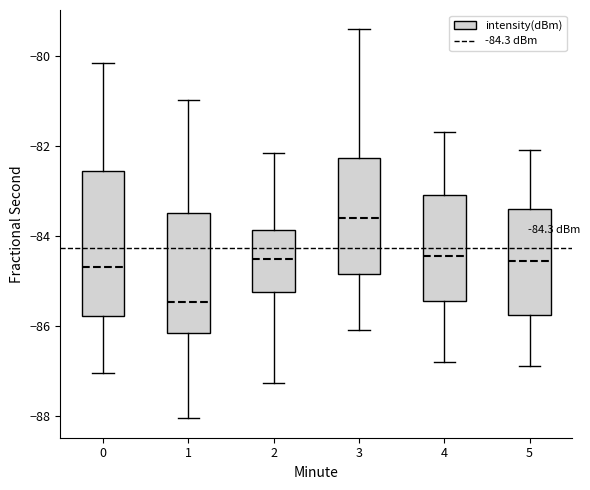

Which box's median line is the highest?

3